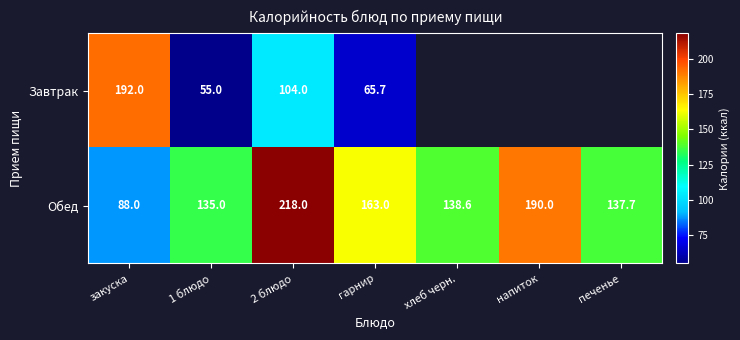

At гарнир, list the series in order from smallest to largest.

Завтрак, Обед